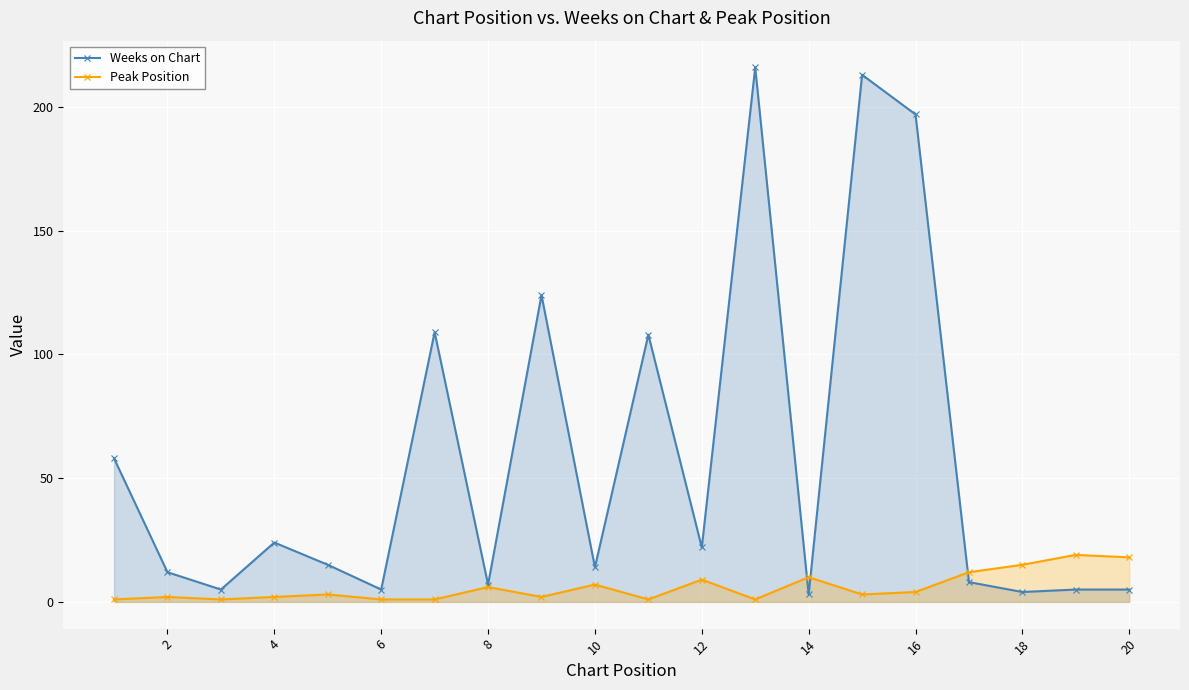

At 16, list the series in order from smallest to largest.

Peak Position, Weeks on Chart